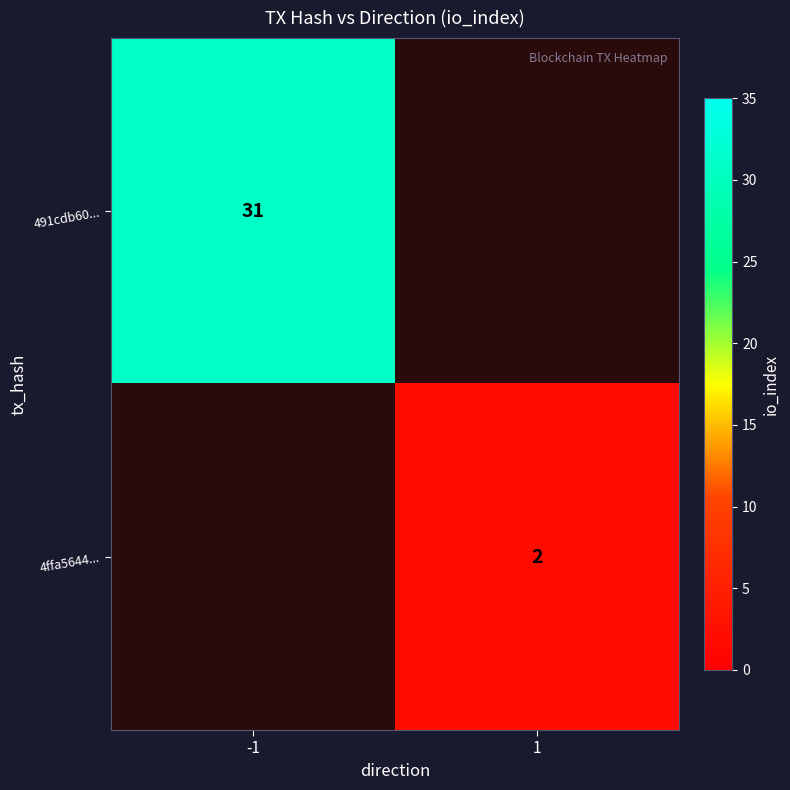

True or false: 491cdb60... has a value of 45 at -1.

False